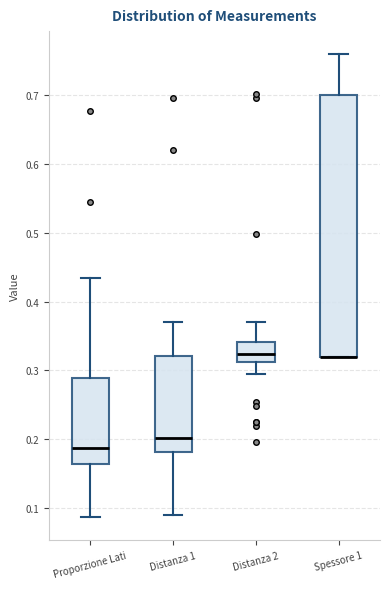

Where is the lower edge of the box for Distanza 1 on the y-axis? The values are not printed on the chart, so give them approximately, as read against the axis.

0.18